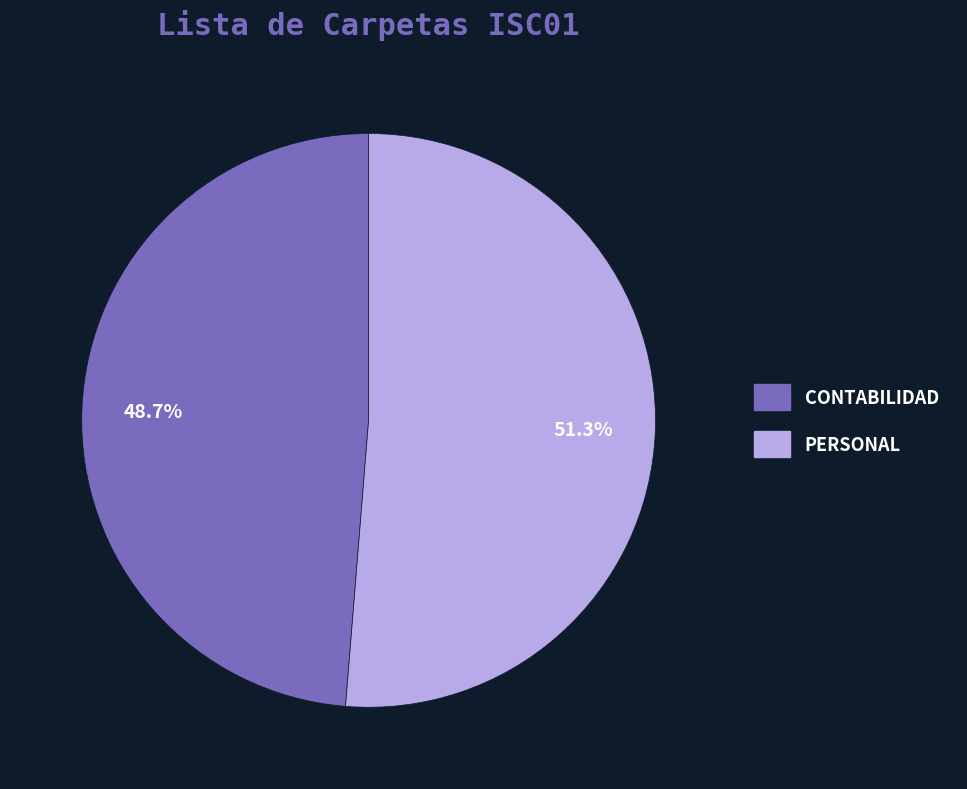

Is there any slice that represents more than half of the pie?

Yes